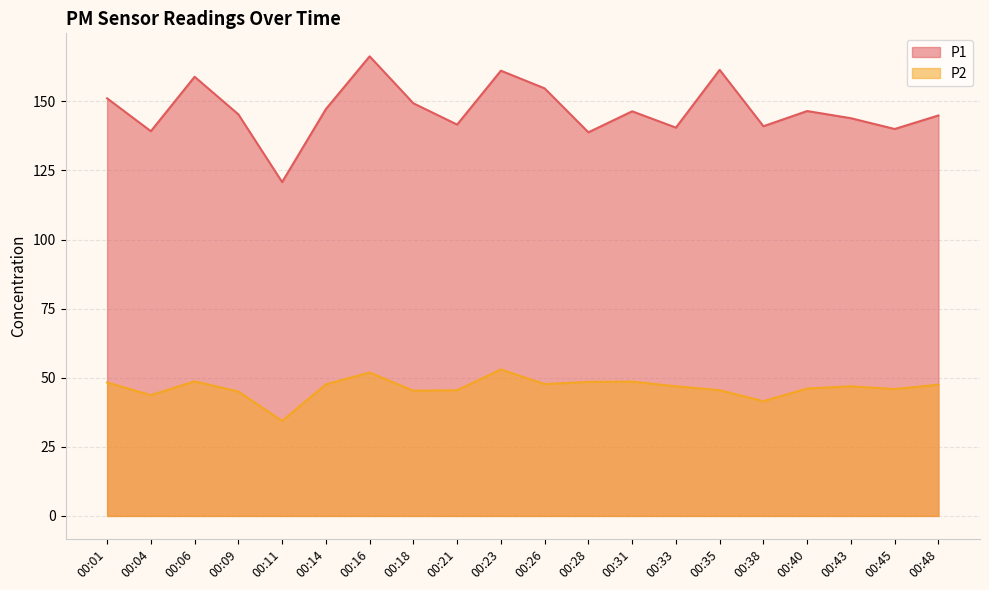

What is the difference between the second highest and minimum values in the P2 series?

17.5